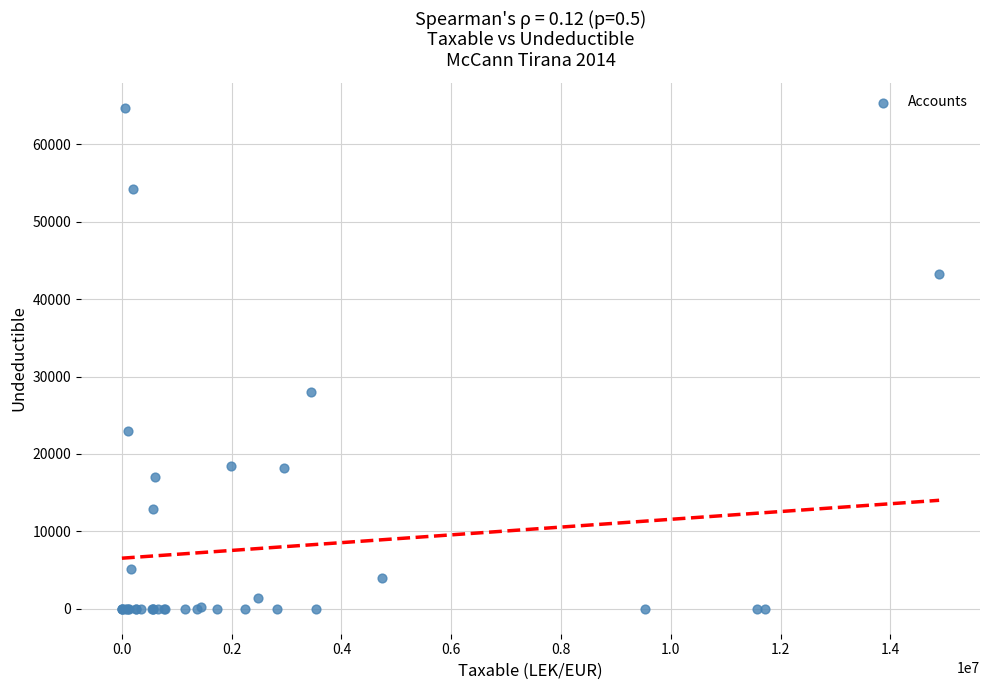

What Y value in the scatter plot is closest to 32357?

28000